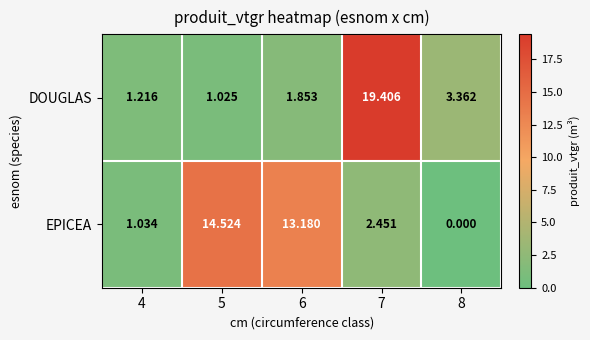

Between 5 and 8, which series saw the biggest shift?

EPICEA